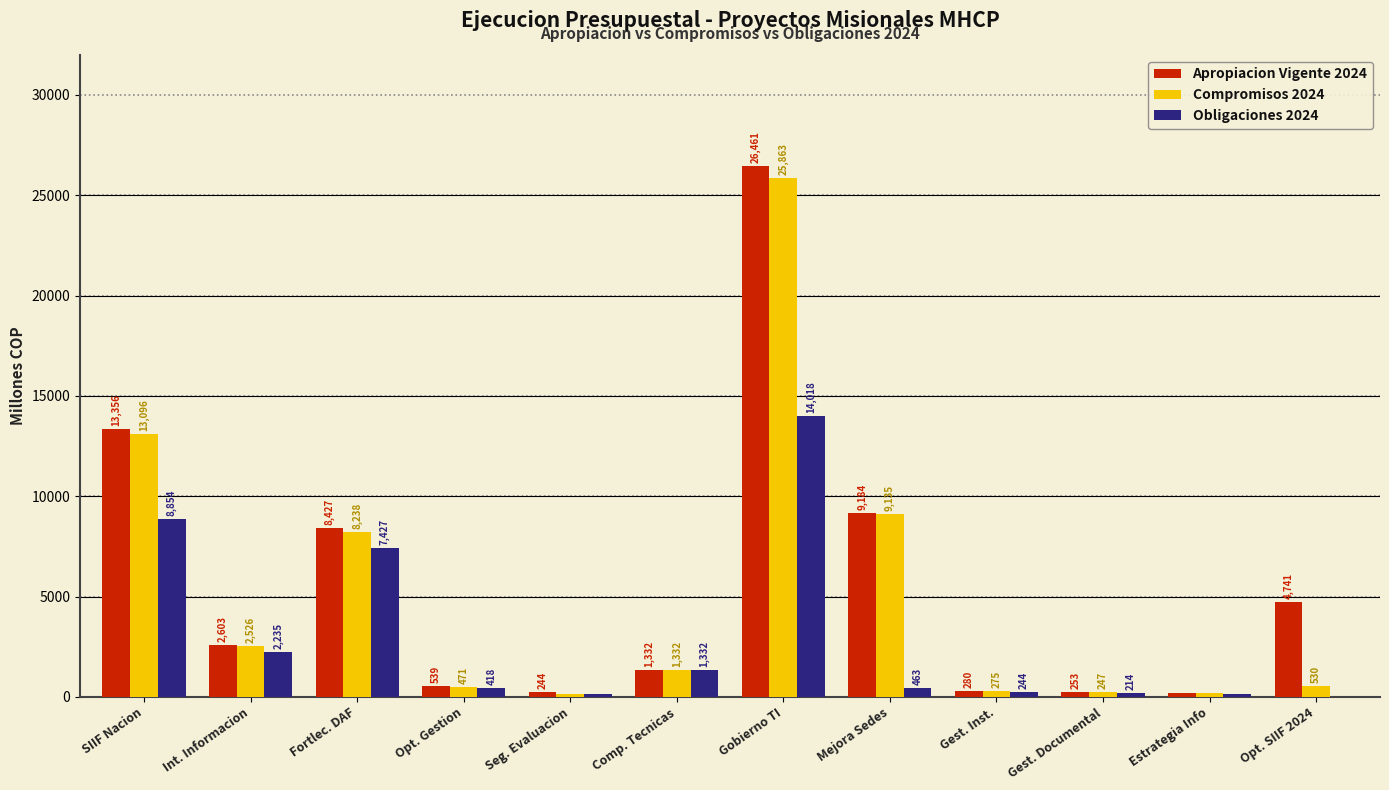

Are the bars grouped side by side (vs. stacked)?

Yes